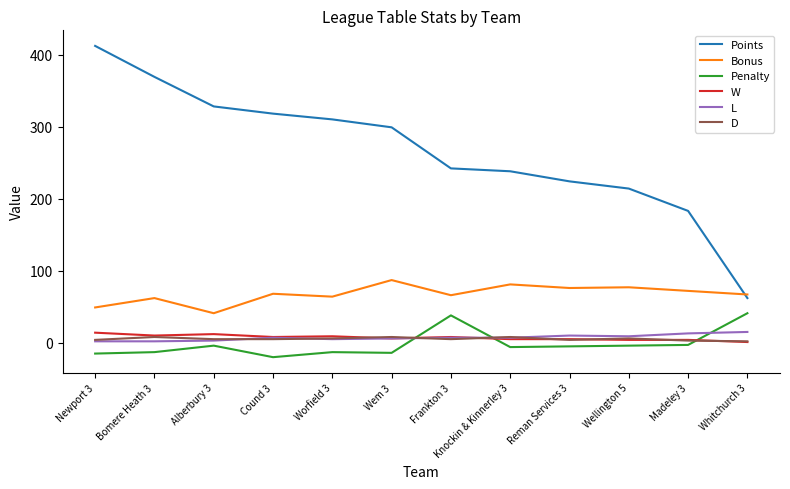

What is the smallest value displayed?

-20